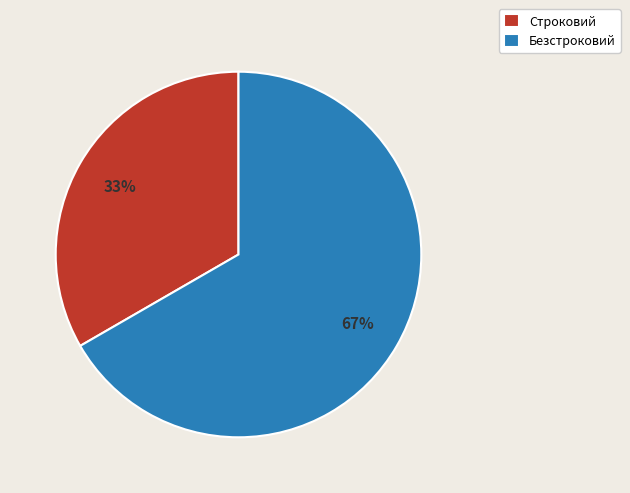

To the nearest percent, what is the combined percentage of Строковий and Безстроковий?

100%